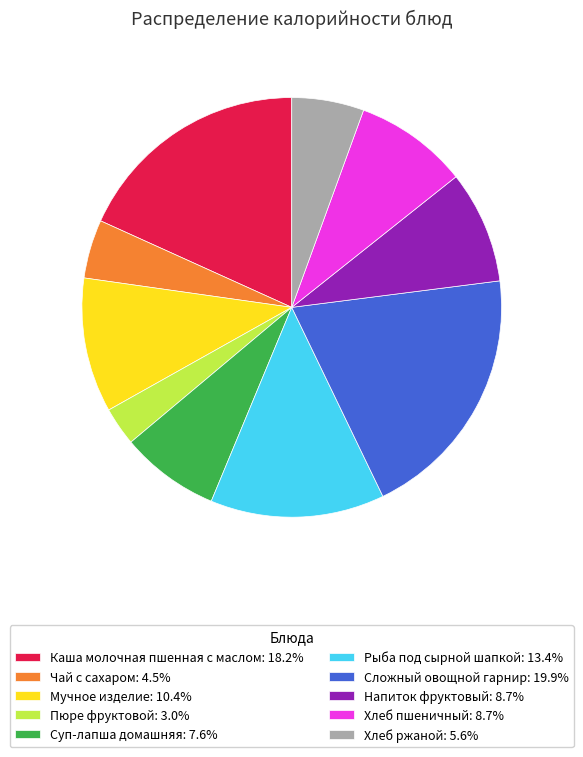

What is the largest slice in the pie chart?

Сложный овощной гарнир